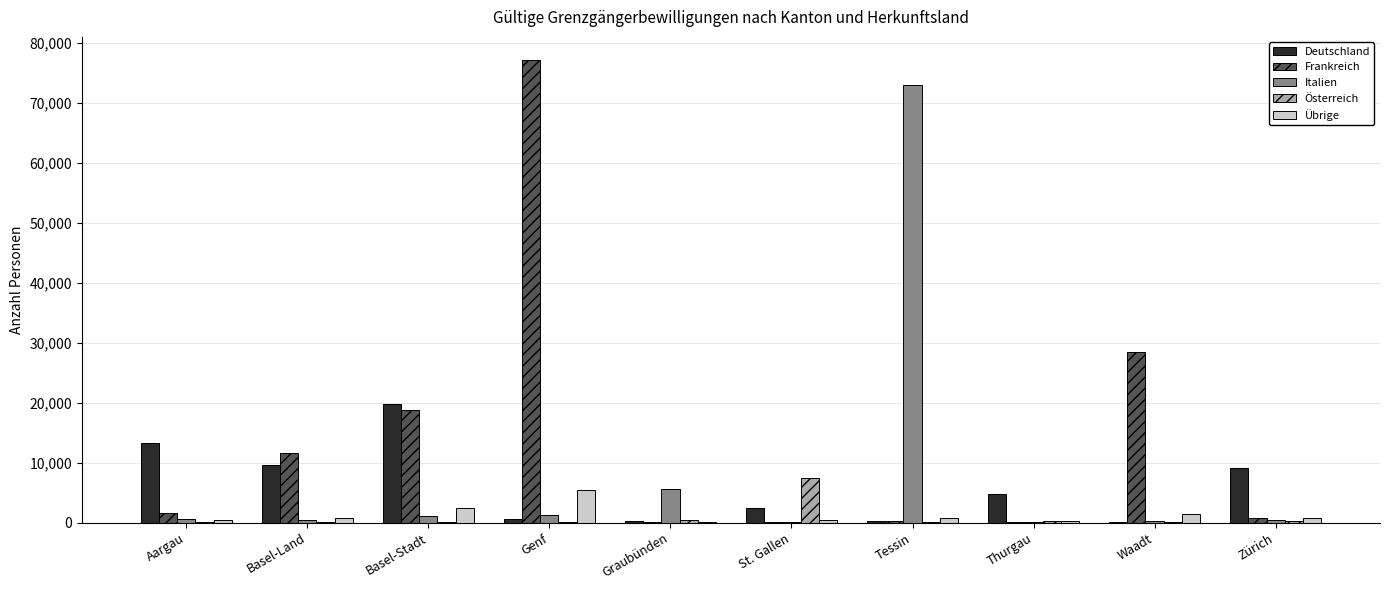

What is the highest value of the Übrige series?

5484